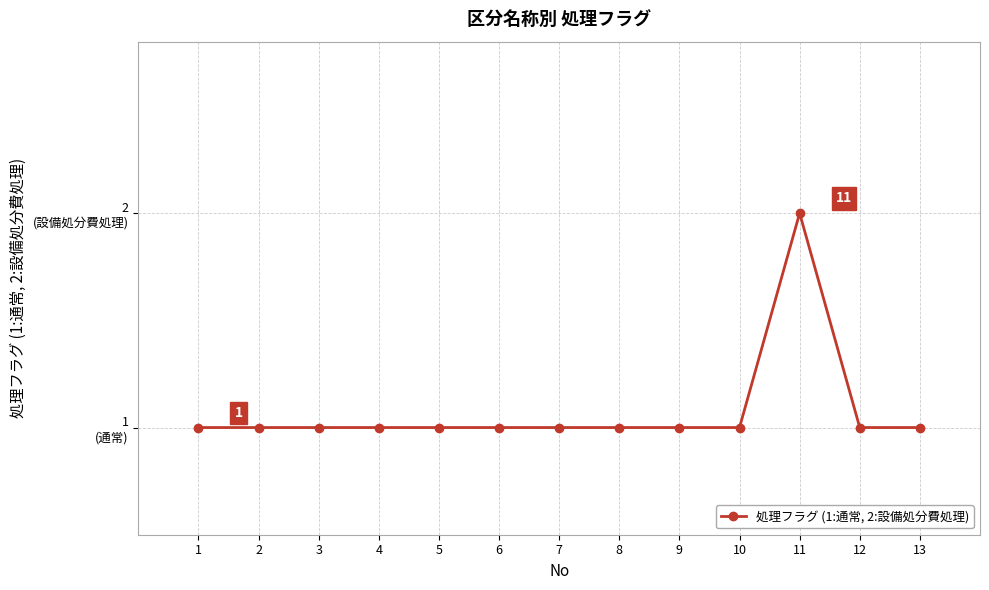

Does the chart have visible grid lines?

Yes